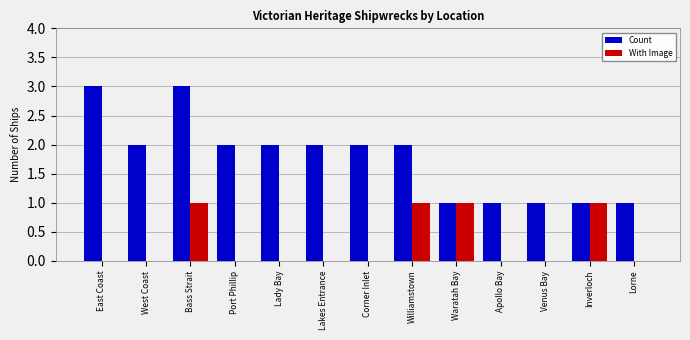

What is the highest value of the Count series?

3